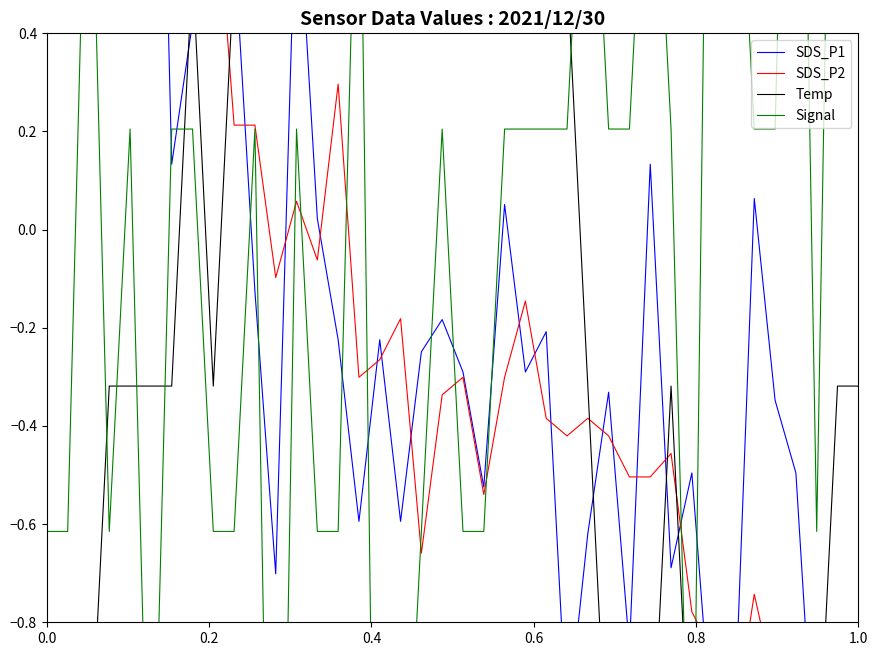

What is the lowest value of the Temp series?

-1.2